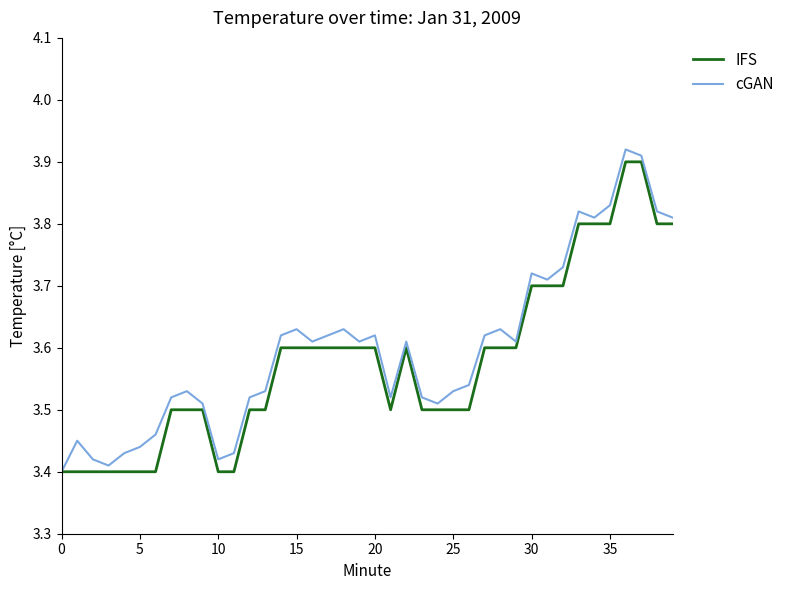

What are all the series names shown in the legend?

IFS, cGAN